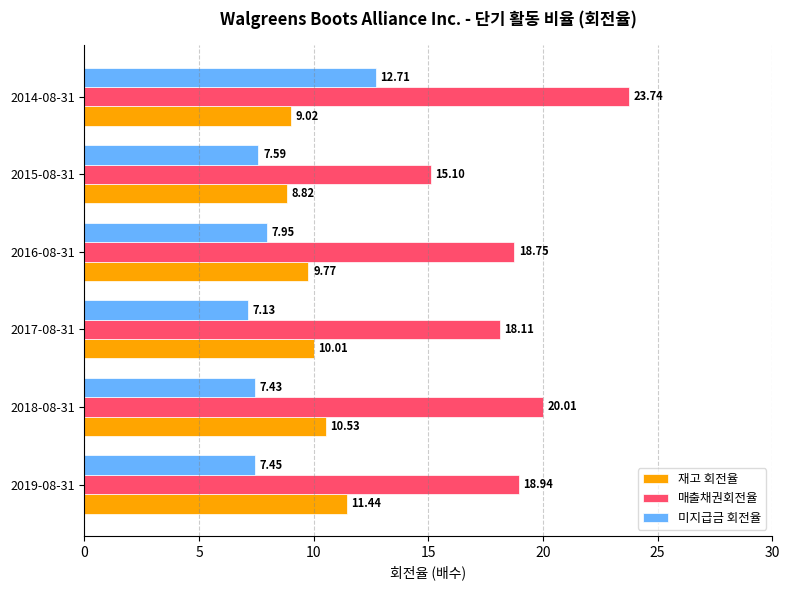

What is the average value of the 매출채권회전율 series?

19.1